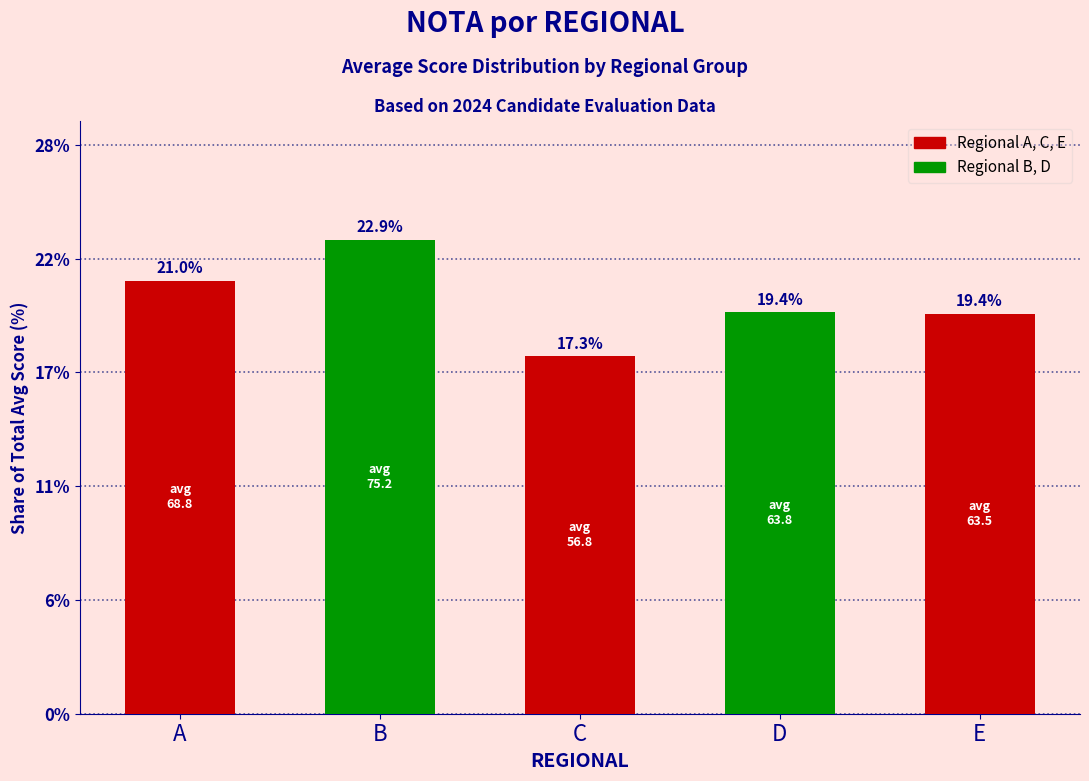

Are the bars horizontal?

No